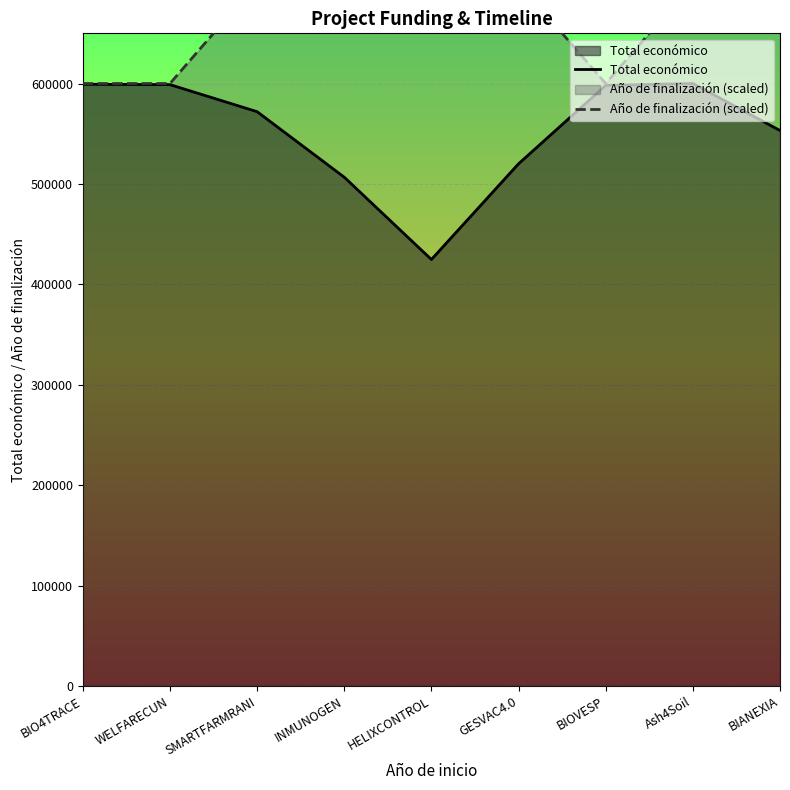

Which series changed the most between BIO4TRACE and Ash4Soil?

Año de finalización (scaled)